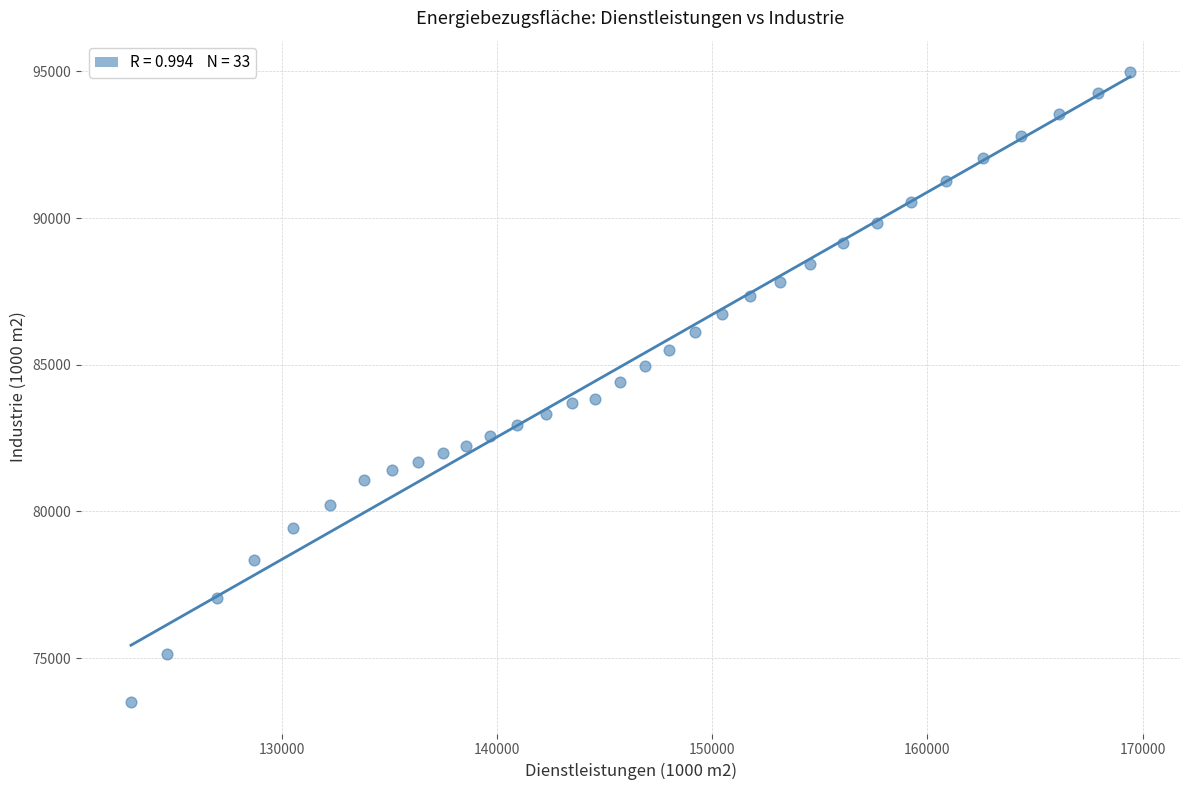

What is the range of X values (max minus min)?

46436.1